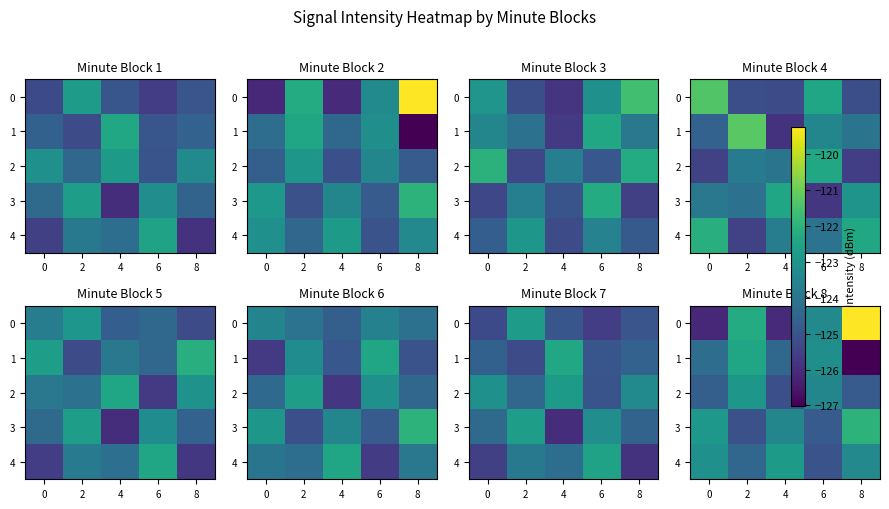

At how many categories does at least one series exceed -121?

1